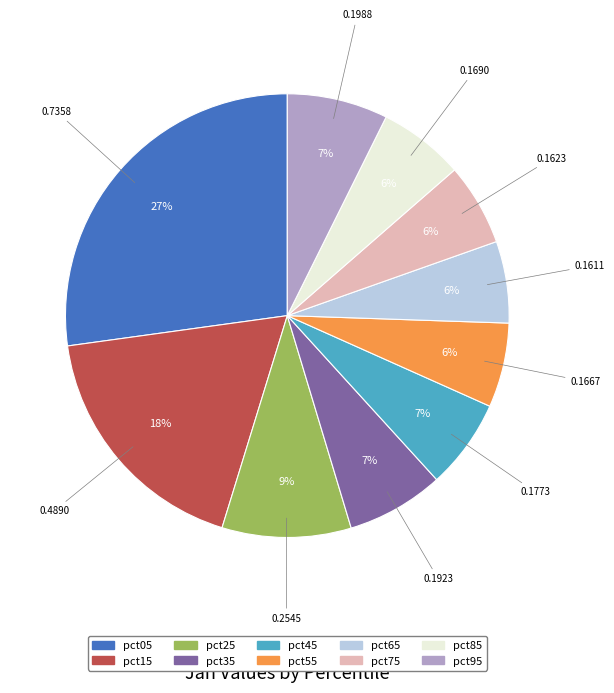

True or false: pct85 accounts for 6% of the total.

True